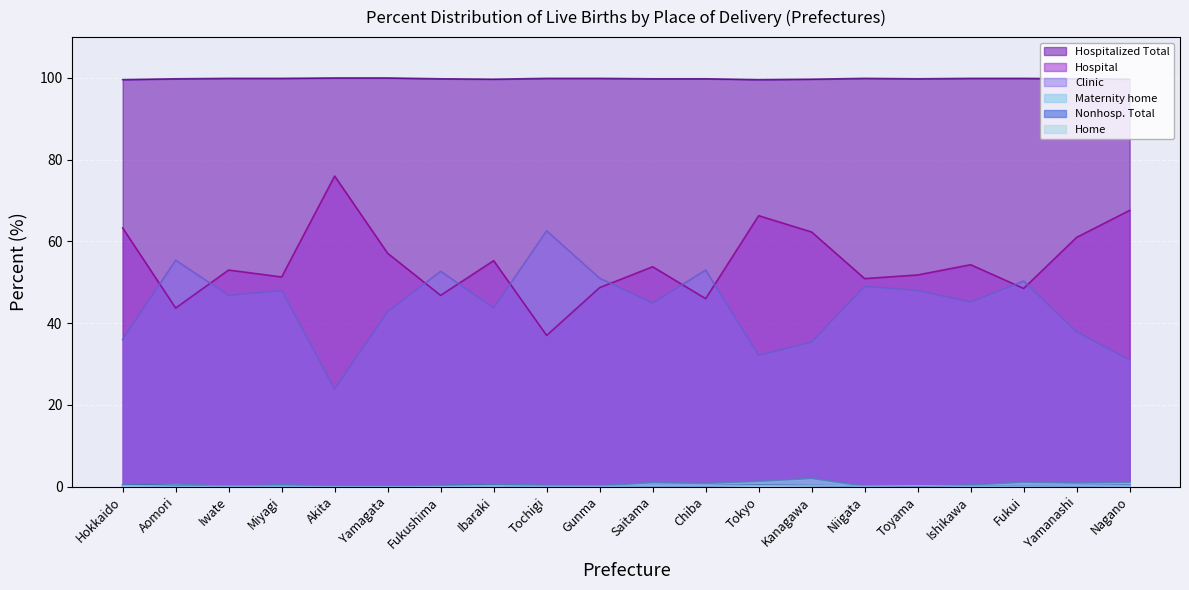

Count the number of data series in this chart.

6